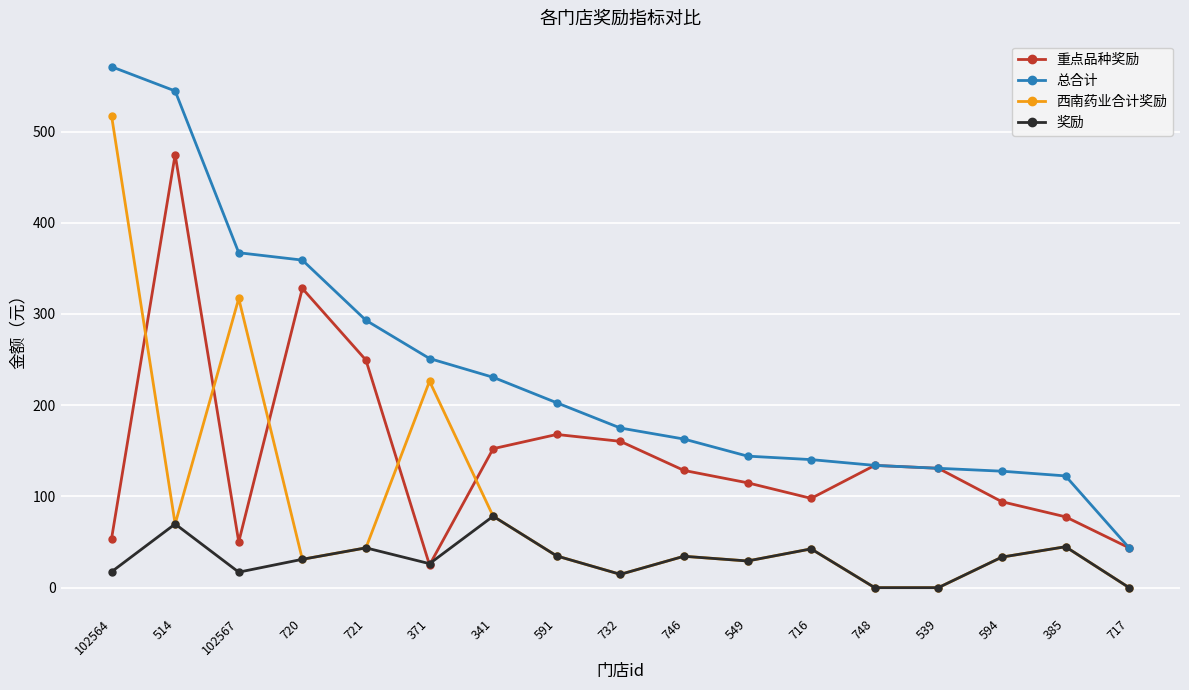

What is the spread (max minus min) of values at 746?

128.5